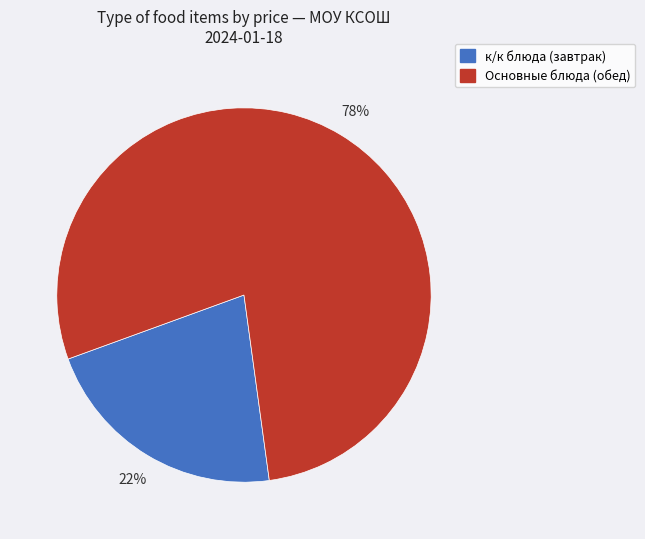

To the nearest percent, what is the average slice percentage?

50%